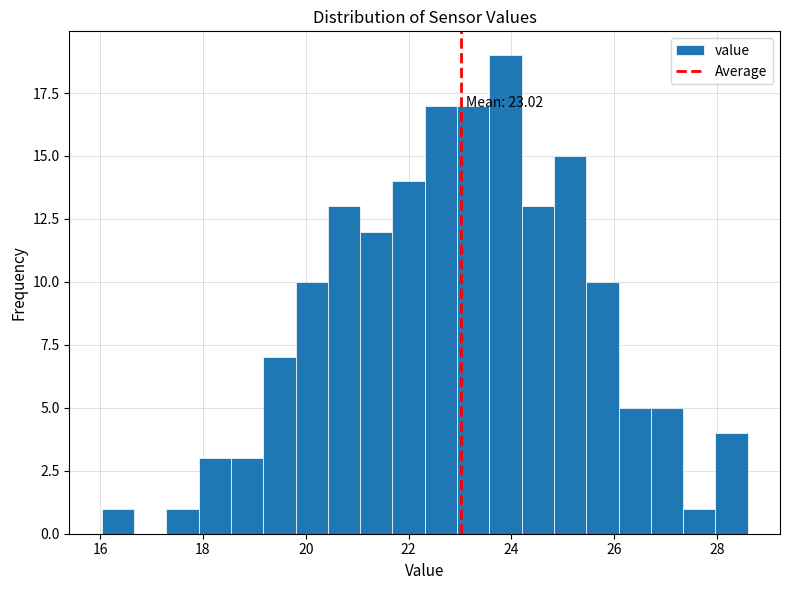

Around what value on the x-axis is the tallest bar? Give the approximate position of its centre, as read against the axis.

23.8